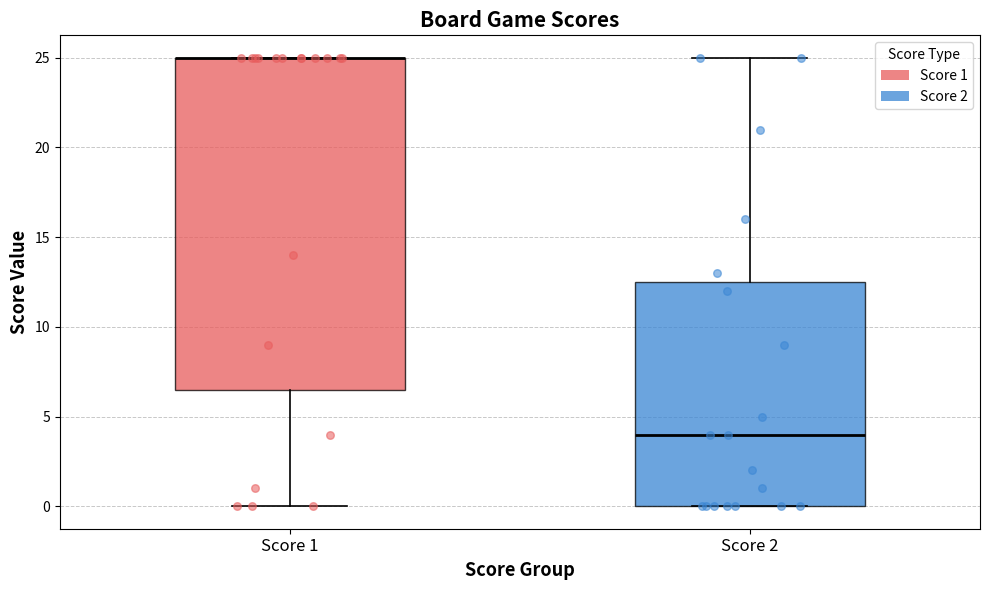

Reading left to right, read every box against the y-axis: the position of its median line, the range the box covers, and the ends of its whiskers. The values are not printed on the chart, so give them approximately, as read against the axis.

Score 1: median 25.0 (drawn on the box's upper edge), box 6.5 to 25.0, whiskers 0.0 to 25.0
Score 2: median 4.0, box 0.0 to 12.5, whiskers 0.0 to 25.0